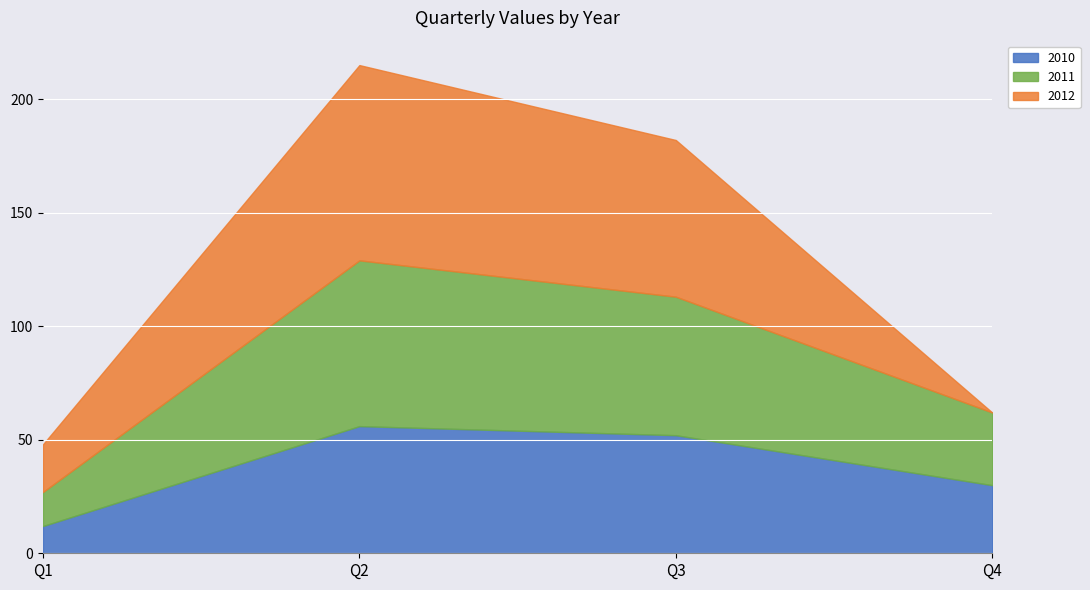

At Q3, list the series in order from largest to smallest.

2012, 2011, 2010